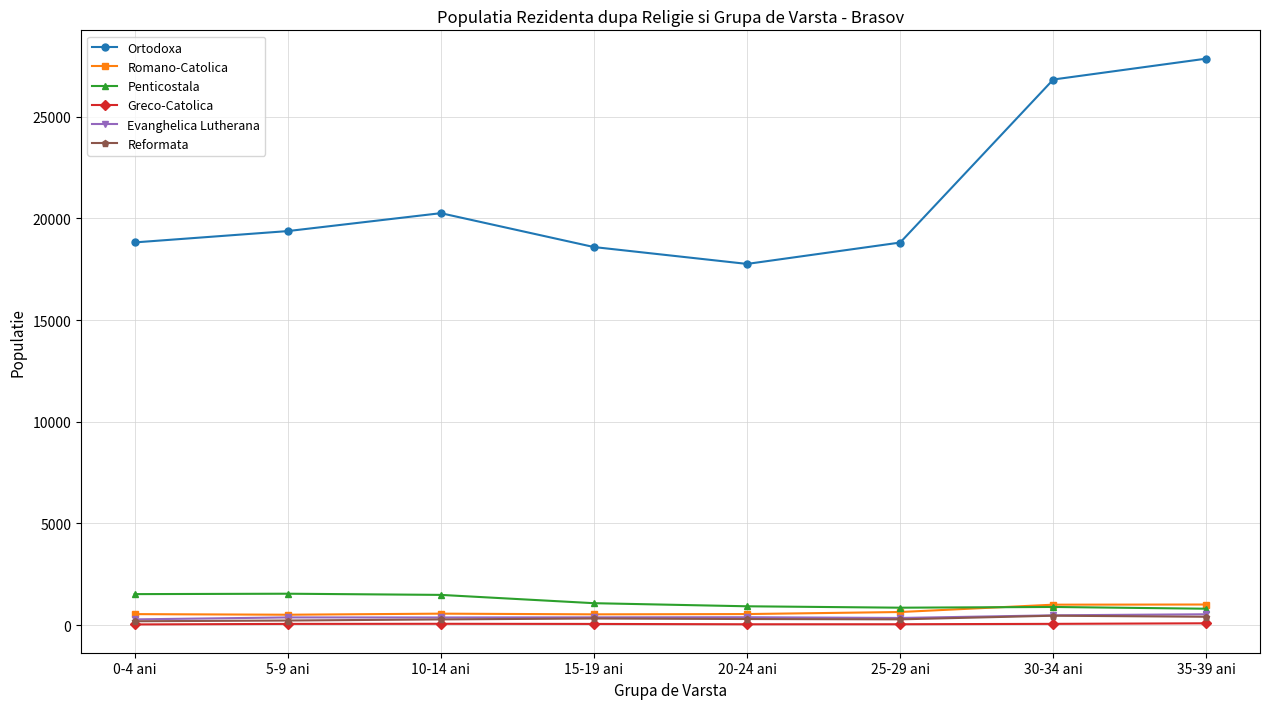

What is the sum of the Ortodoxa values at 10-14 ani and 15-19 ani?

38842